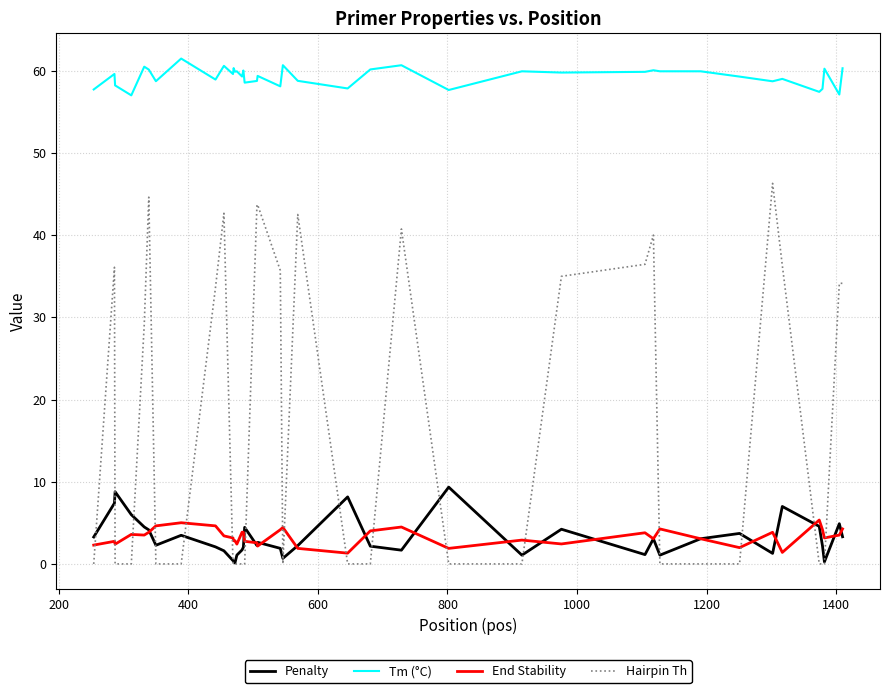

Which series has the largest total across all categories?

Tm (°C)